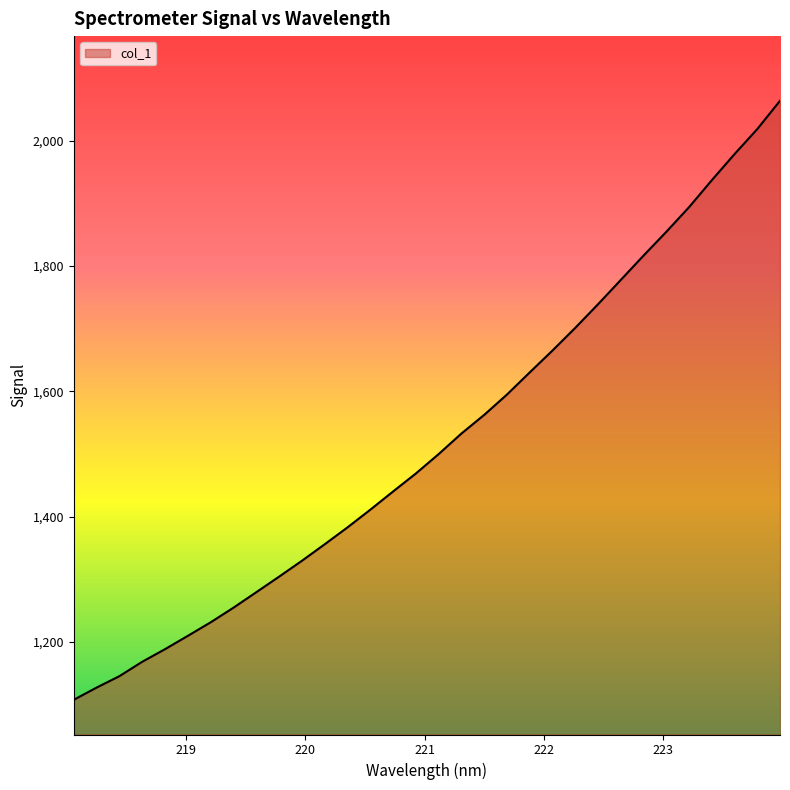

What is the greatest value displayed?

2063.8